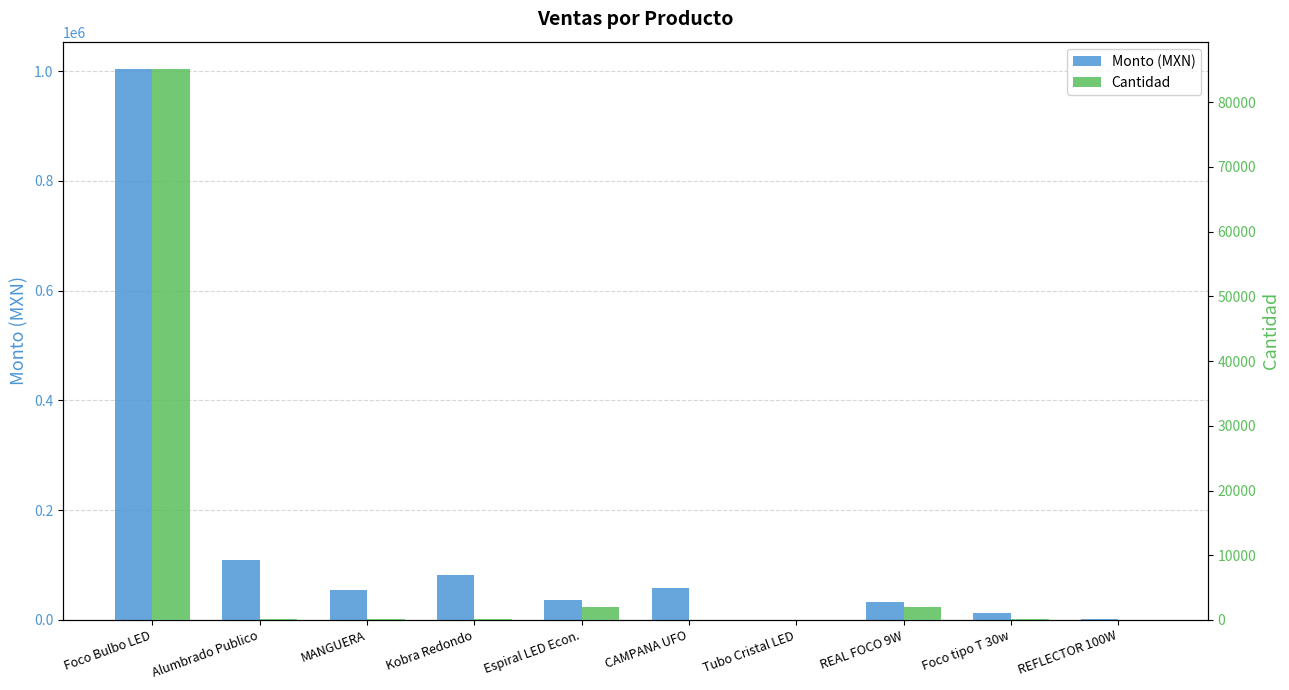

Which series has the largest range (max minus min)?

Monto (MXN)